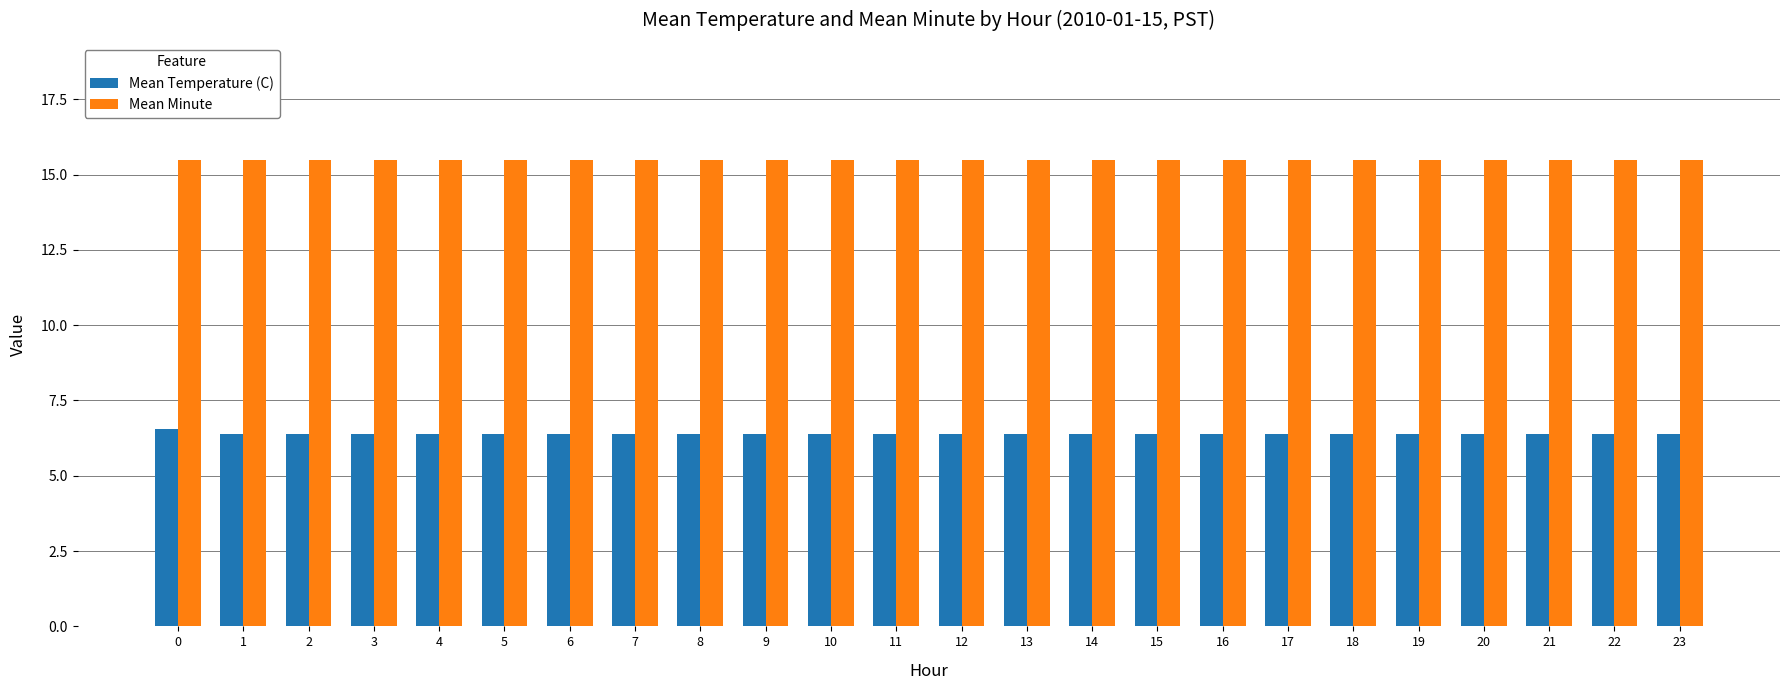

What is the maximum value shown in the chart?

15.5